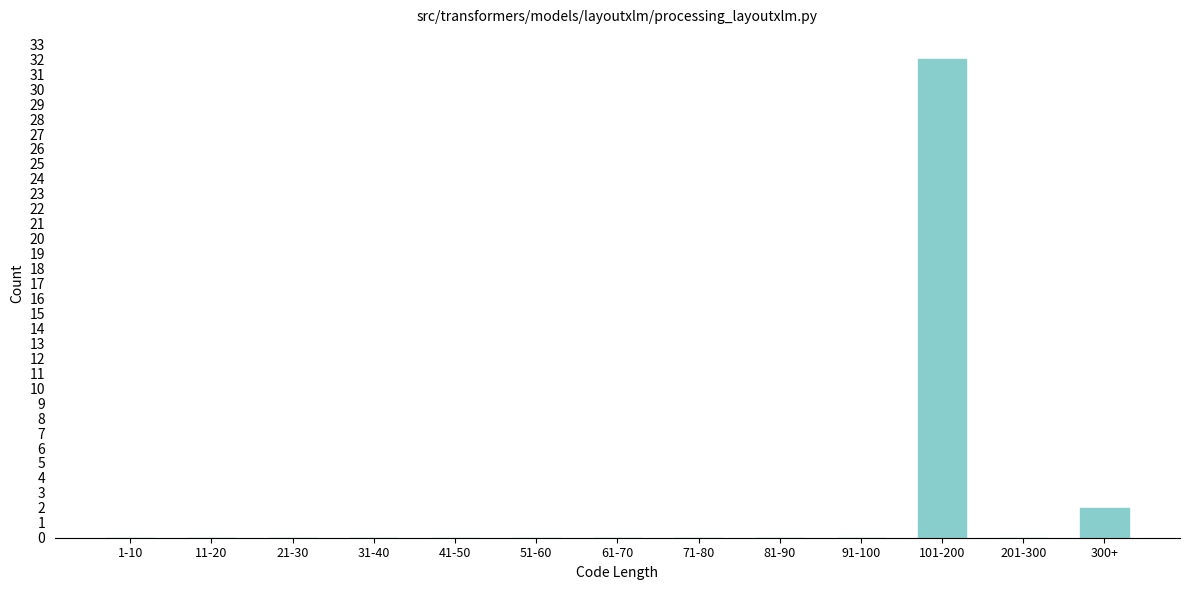

Reading right to left, what are all the values shown in this chart?

300+=2	201-300=0	101-200=32	91-100=0	81-90=0	71-80=0	61-70=0	51-60=0	41-50=0	31-40=0	21-30=0	11-20=0	1-10=0